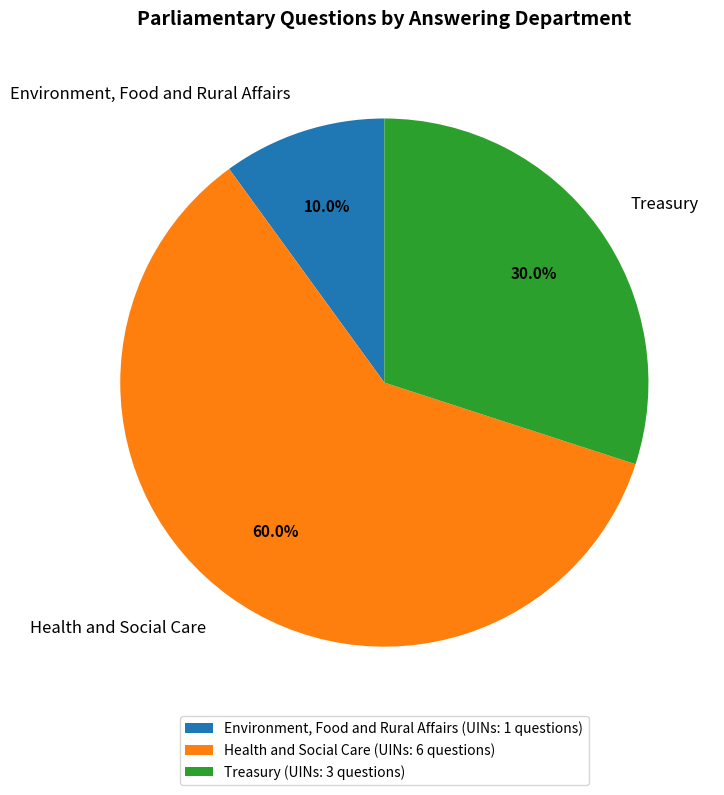

What portion of the pie excludes Health and Social Care?

40.0%